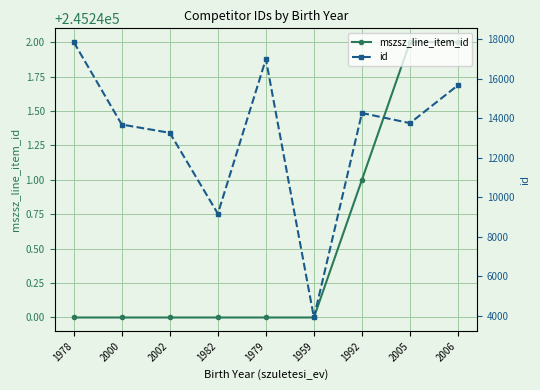

Which has a higher value, 1979 or 2002?

1979